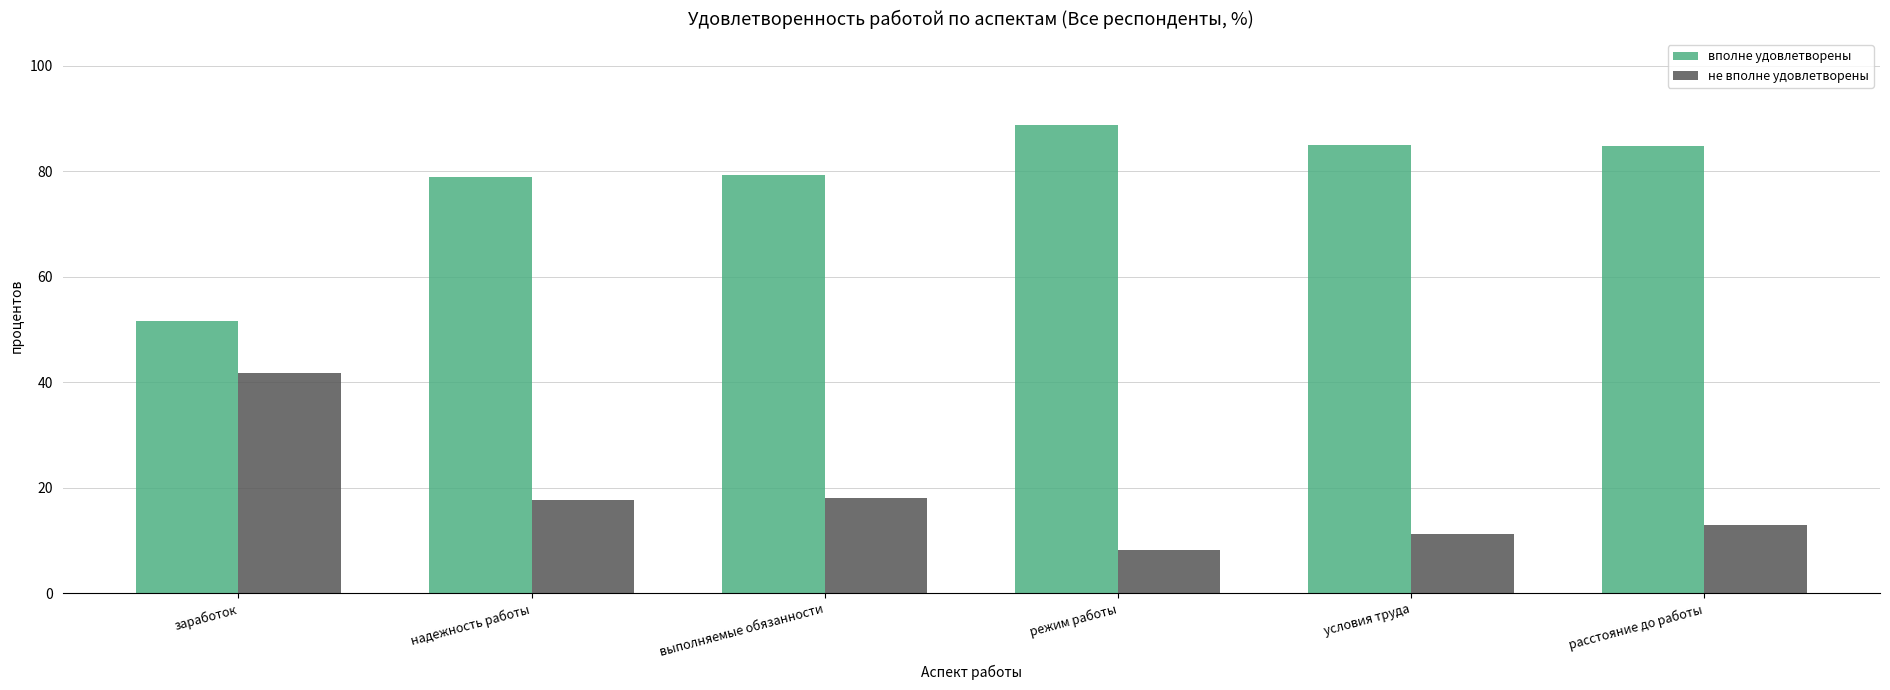

At how many categories does at least one series exceed 62?

5